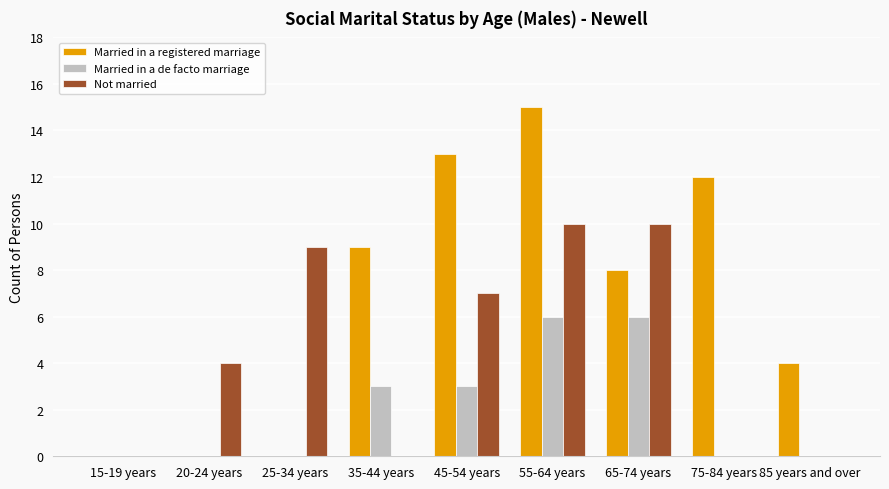

What is the approximate value of Married in a registered marriage at 85 years and over?

4